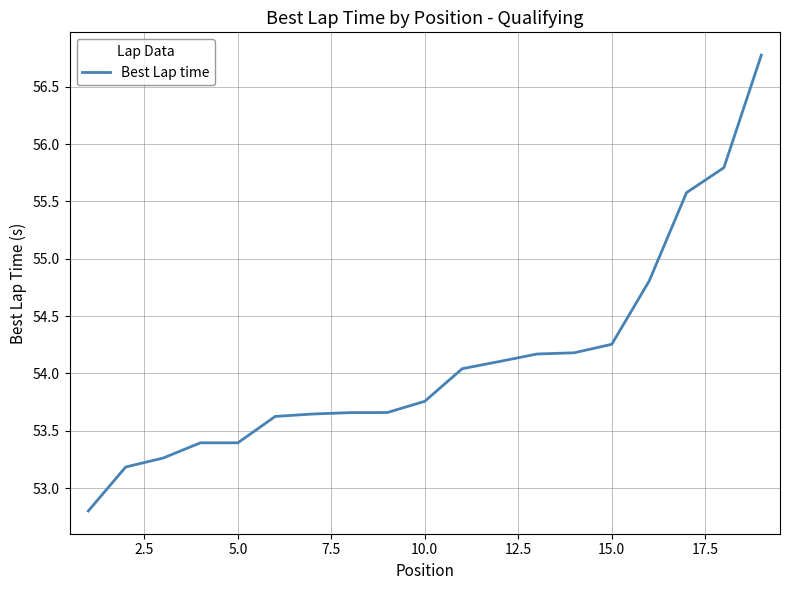

What is the greatest value displayed?

56.8